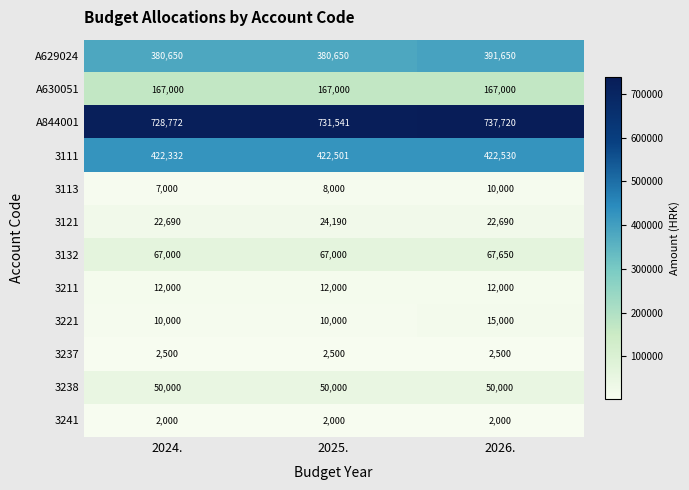

Is it true that A629024 equals 380650 at 2024.?

True